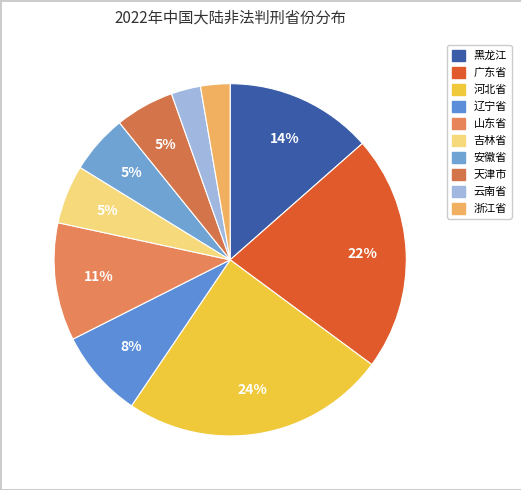

To the nearest percent, what is the average slice percentage?

10%